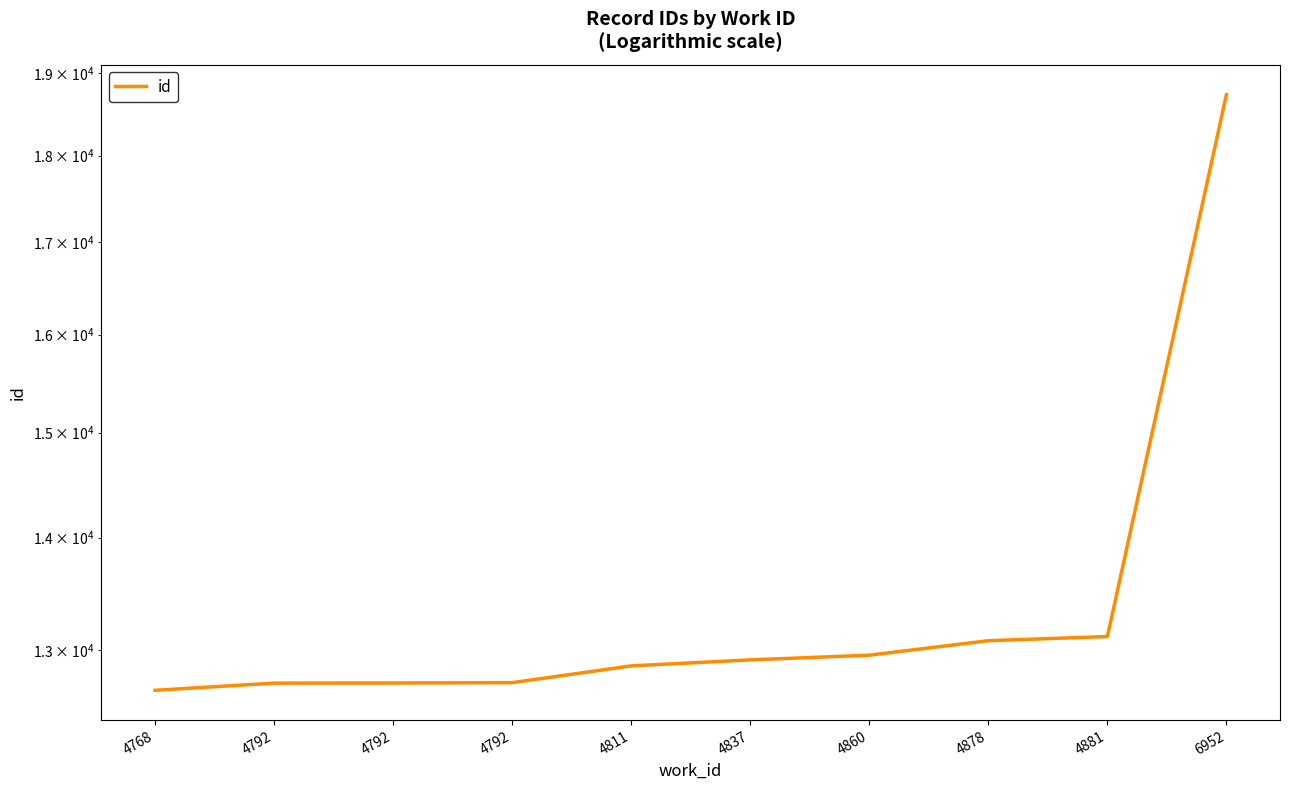

What is the value of the 9th point from the left?

13117